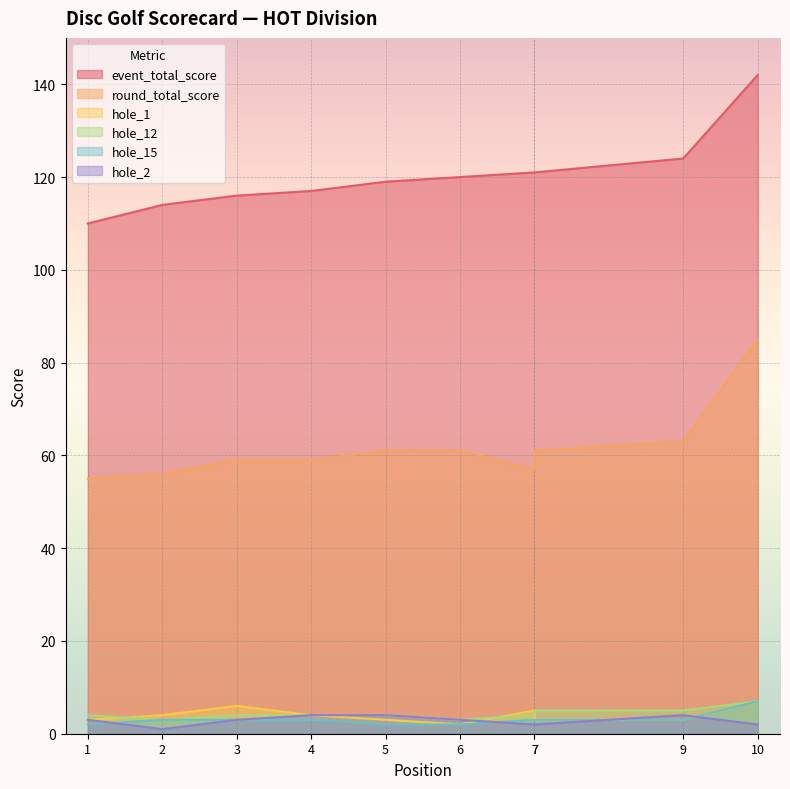

Is the value of round_total_score at 9 greater than the value of hole_12 at 1?

Yes